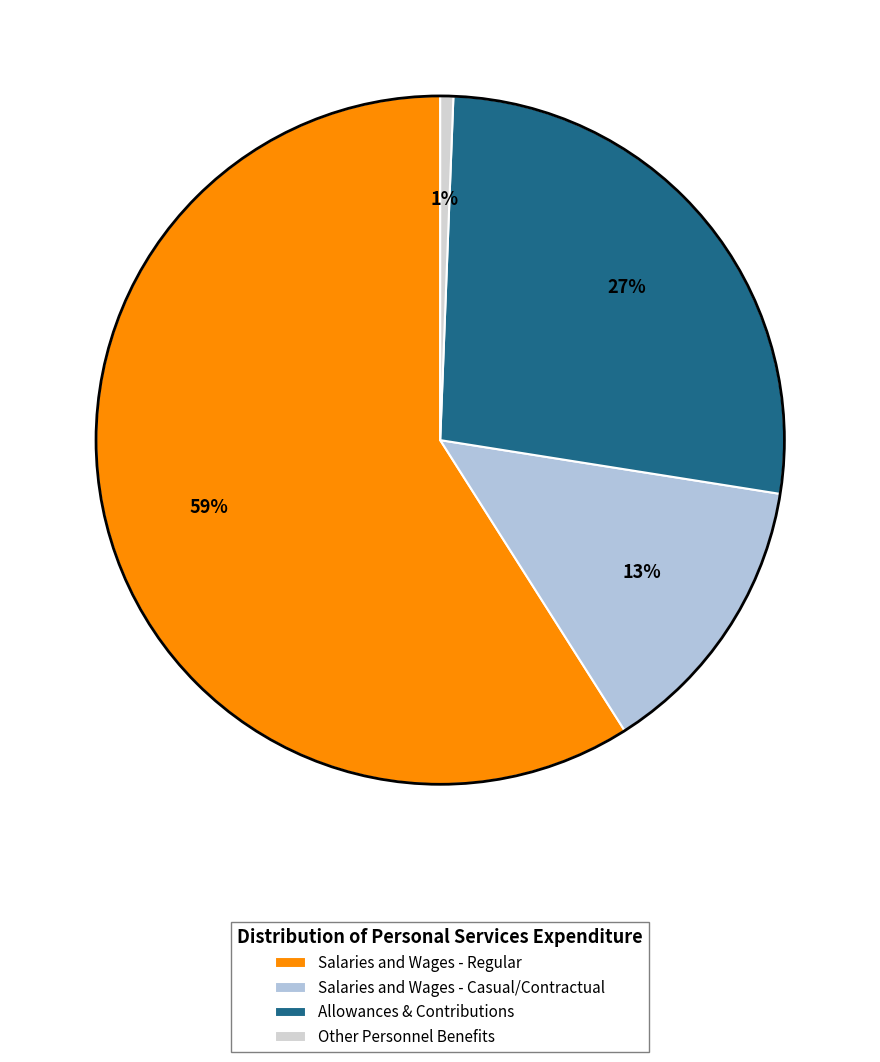

To the nearest percent, what is the difference between the largest and smallest slice percentages?

58%